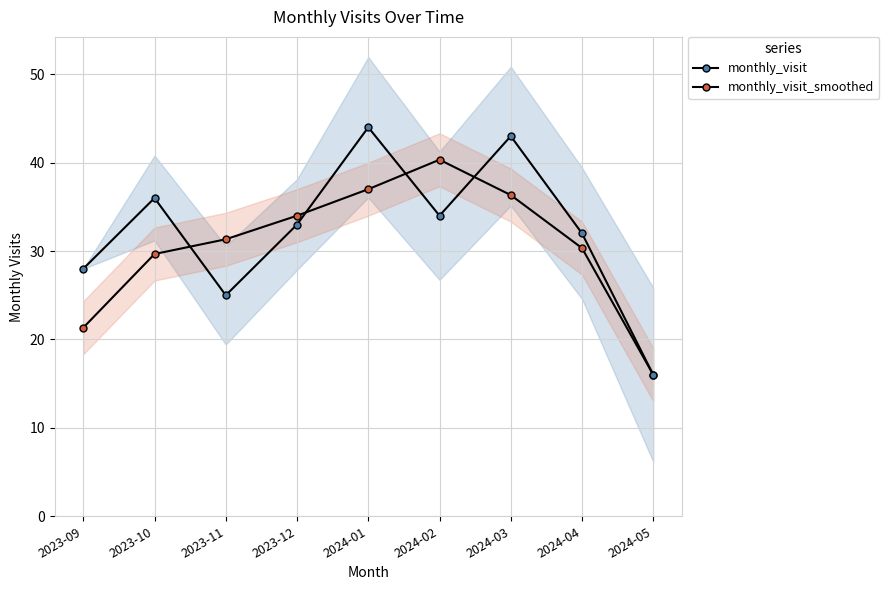

Rank the series by their average value, from highest to lowest.

monthly_visit, monthly_visit_smoothed